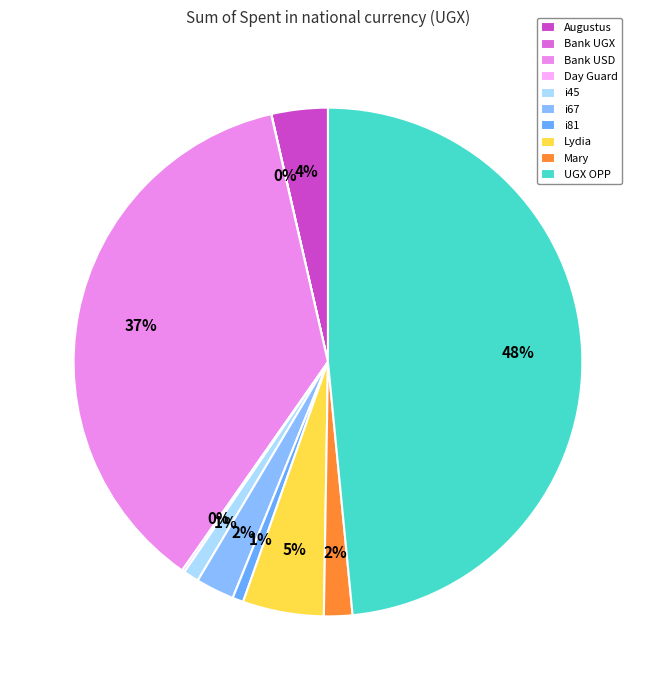

What is the total percentage of i81 and i45?

1.7%